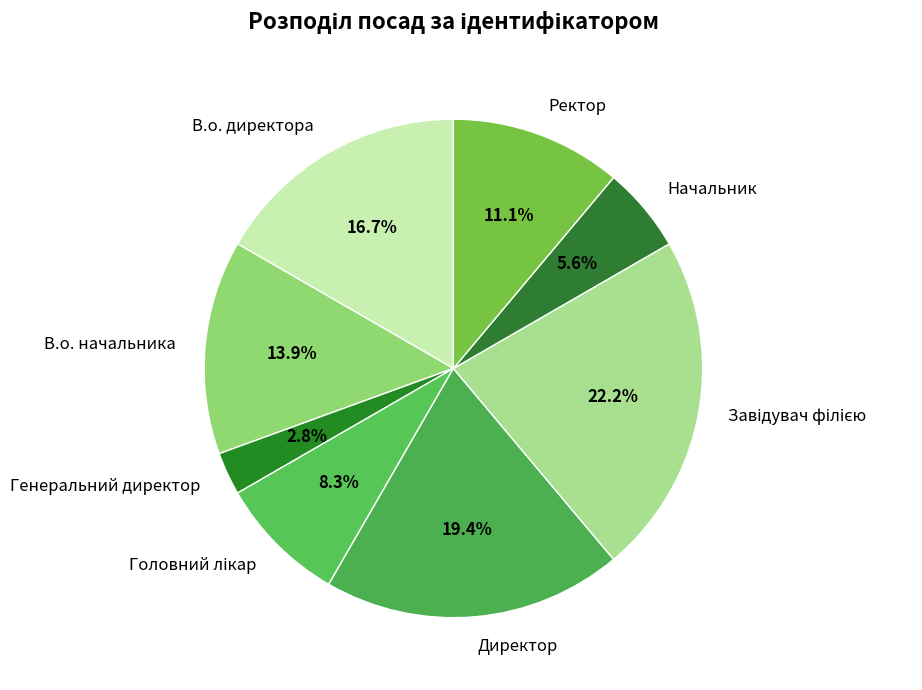

How much of the chart is everything except В.о. начальника?

86.1%